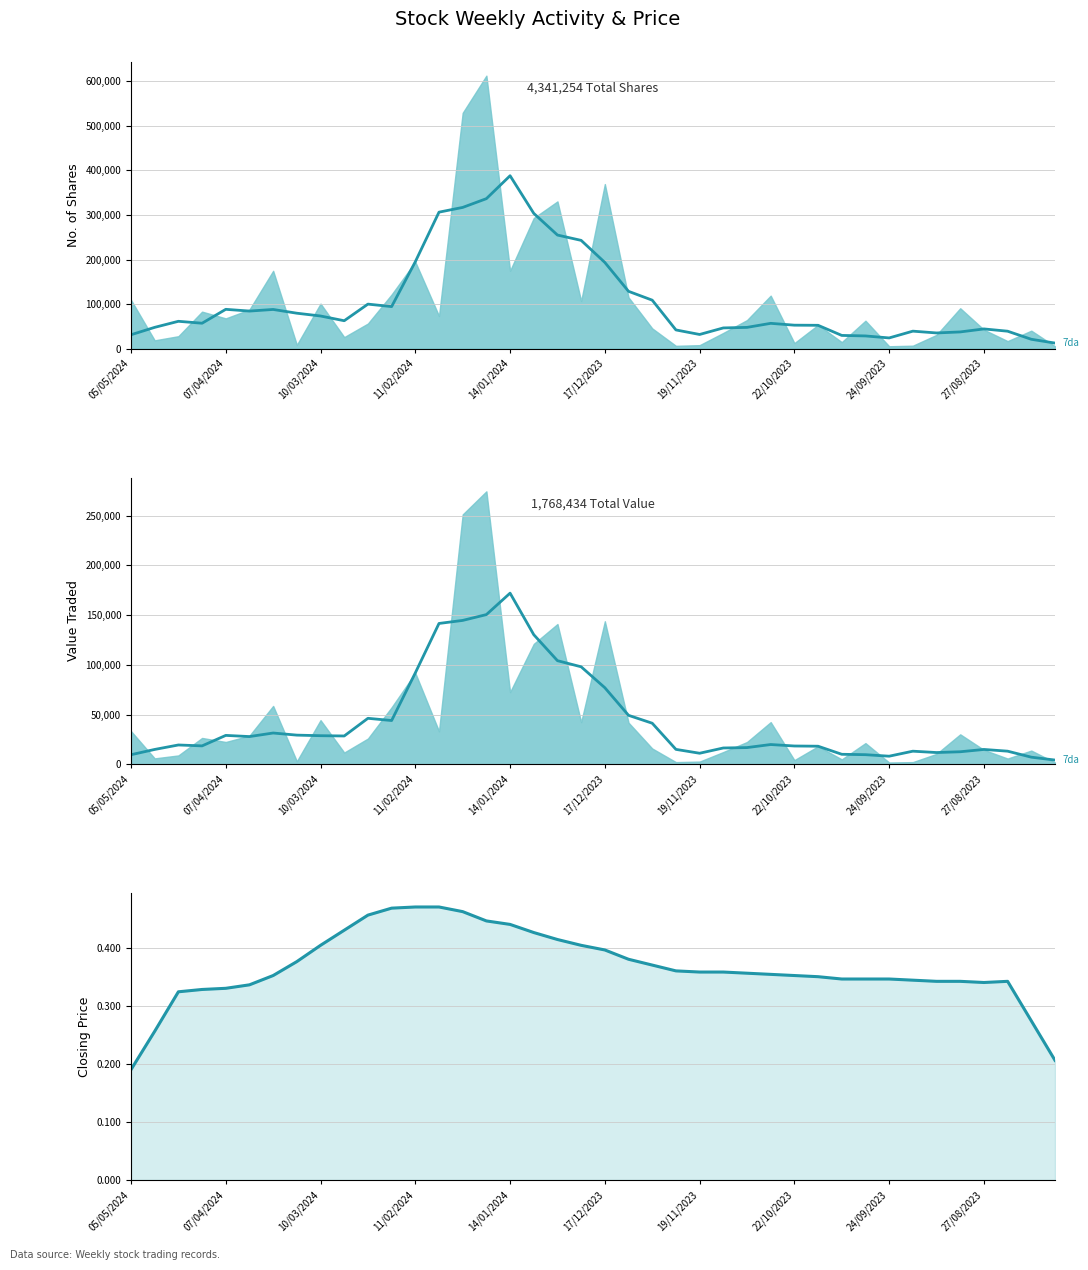

What is the average value?

0.4